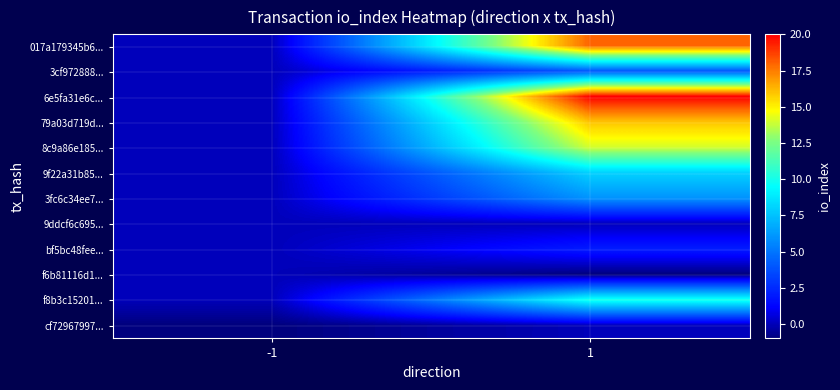

What is the minimum value shown in the chart?

-1